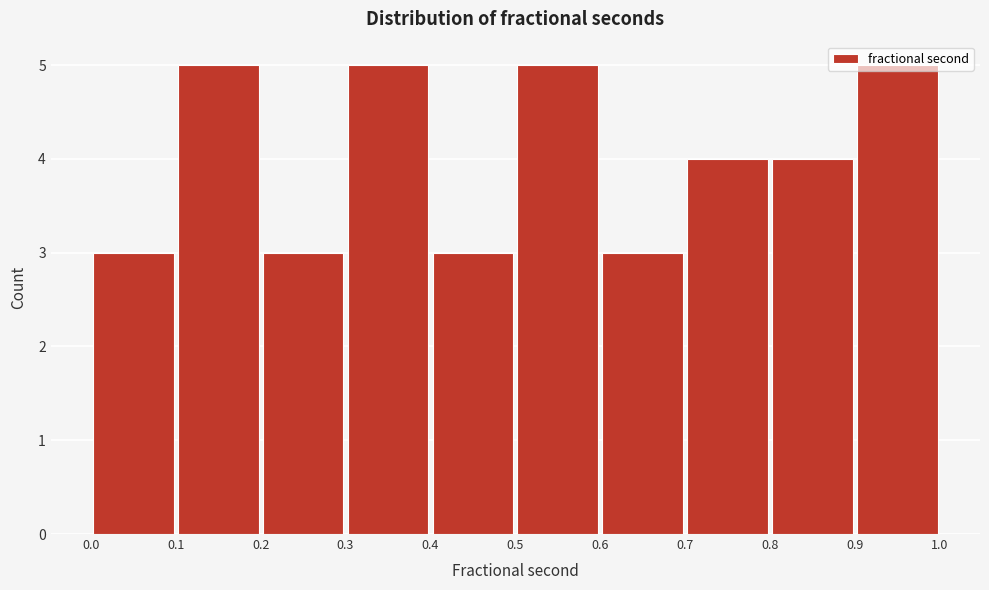

How tall is the bar that spans 0.4 to 0.5 on the x-axis? The values are not printed on the chart, so give them approximately, as read against the axis.

3